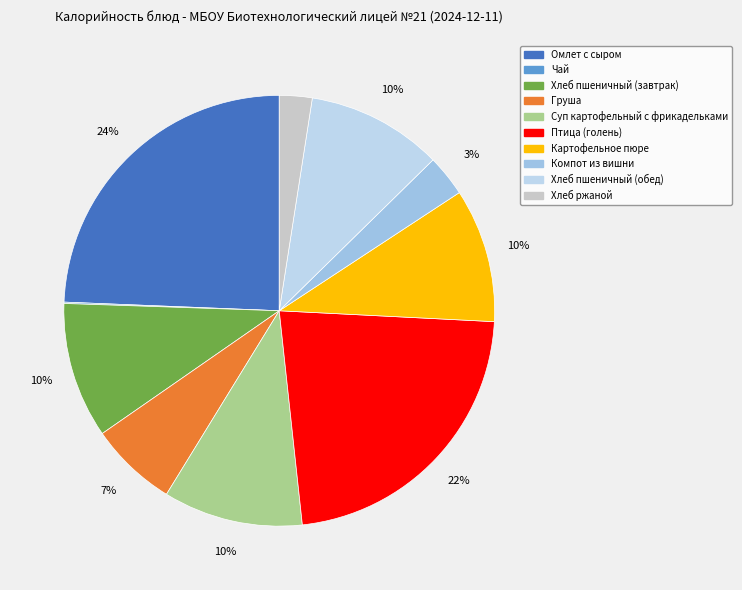

Is the sum of Хлеб пшеничный (обед) and Хлеб ржаной greater than half?

No